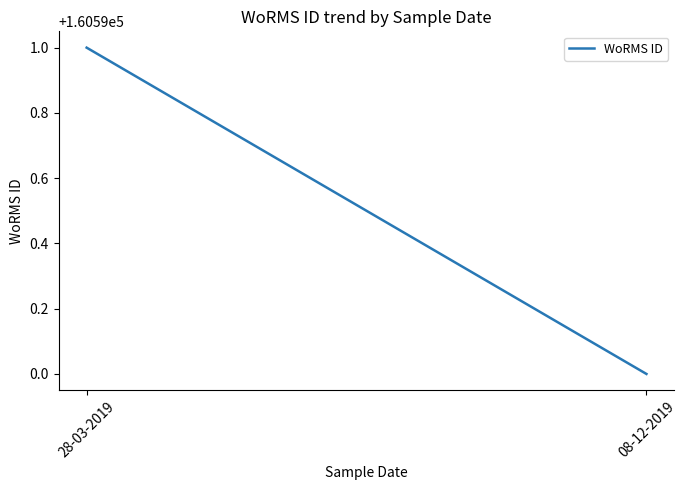

Which category has the lowest value across all series?

08-12-2019